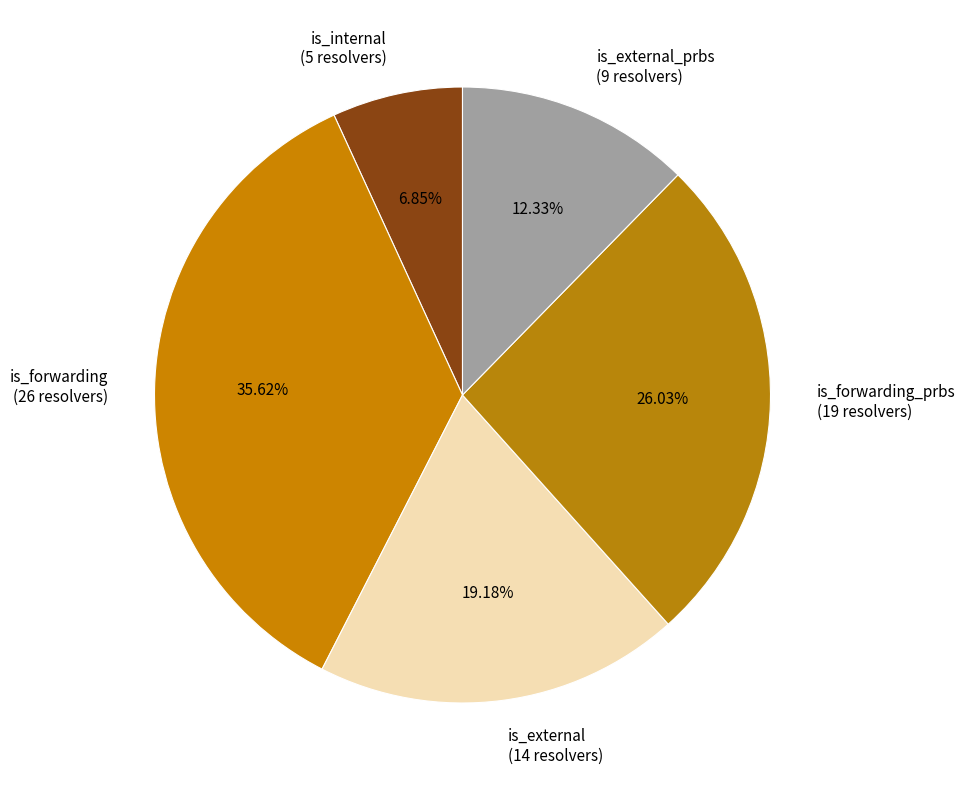

What is the largest slice in the pie chart?

is_forwarding (26 resolvers)